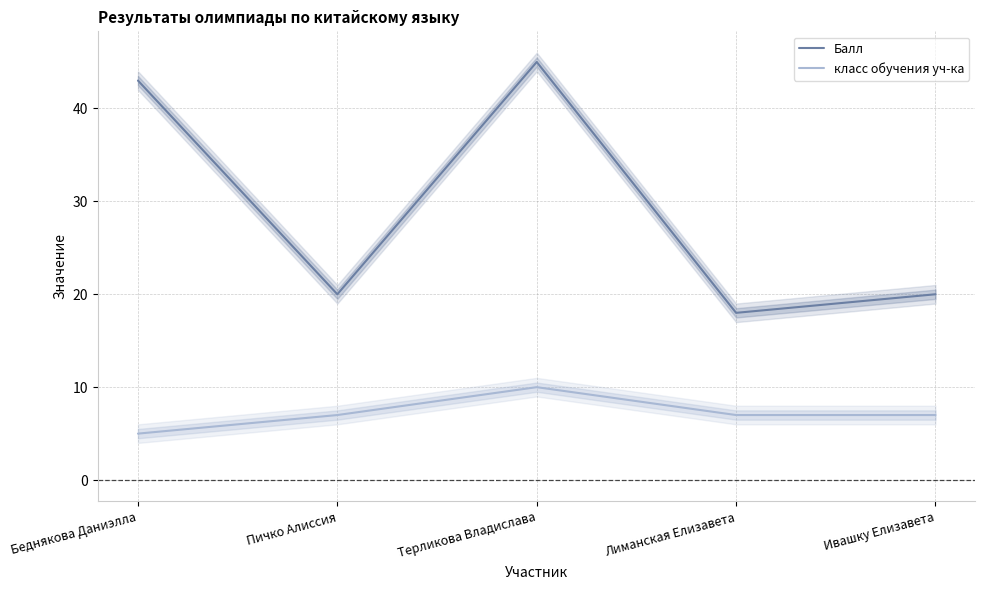

What is the label of the 4th point from the left?

Лиманская Елизавета